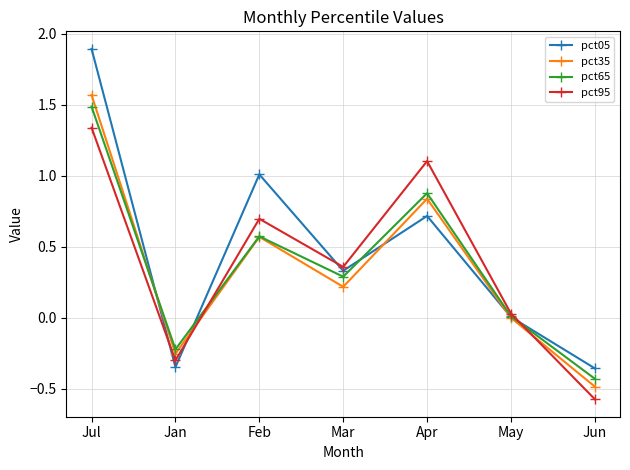

Which series changed the most between Jan and Apr?

pct95